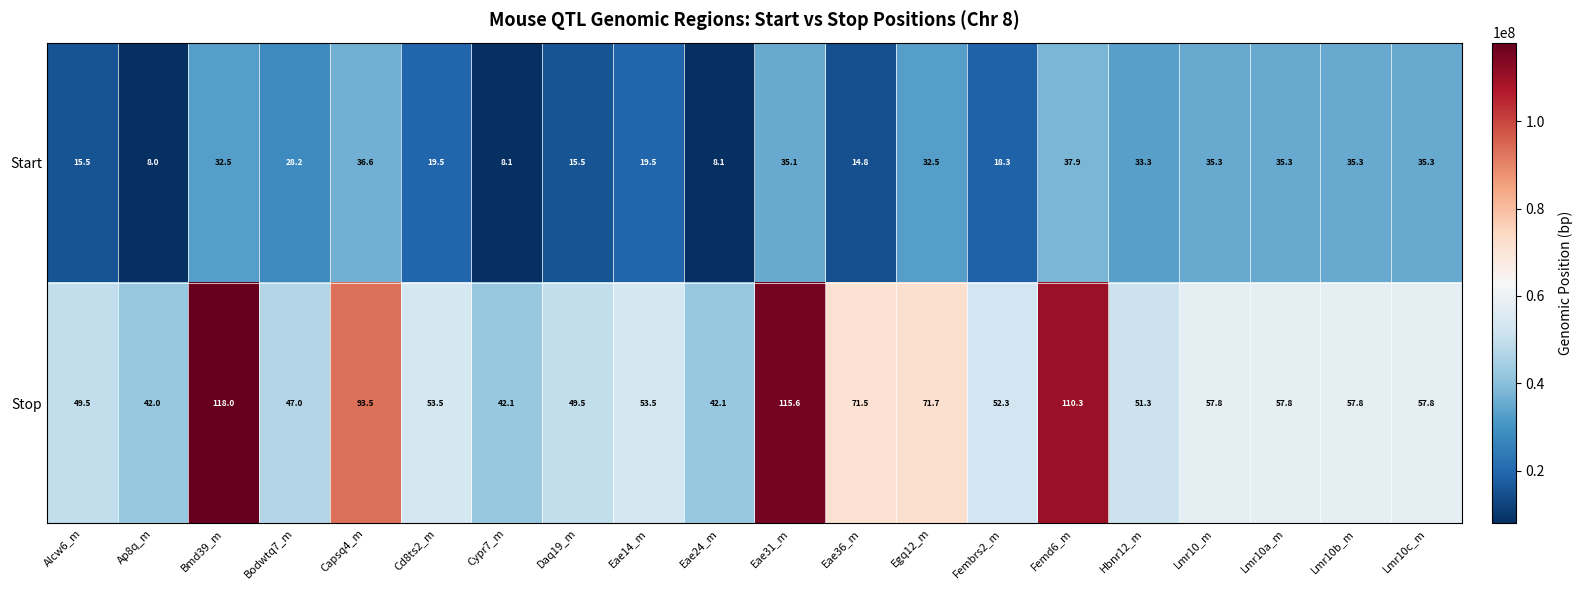

At Femd6_m, list the series in order from largest to smallest.

Stop, Start